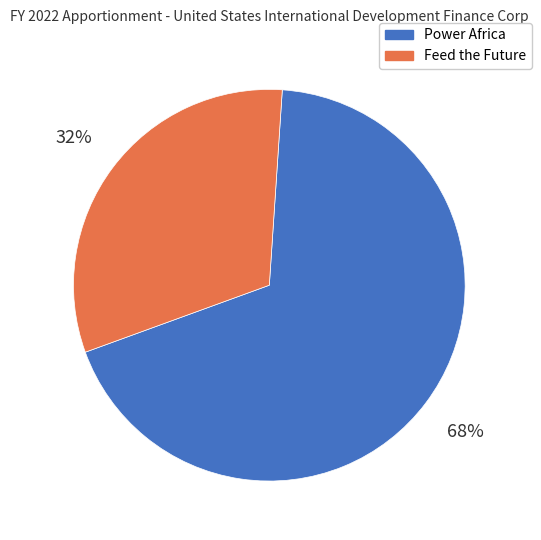

Rank the categories by value from highest to lowest.

Power Africa, Feed the Future